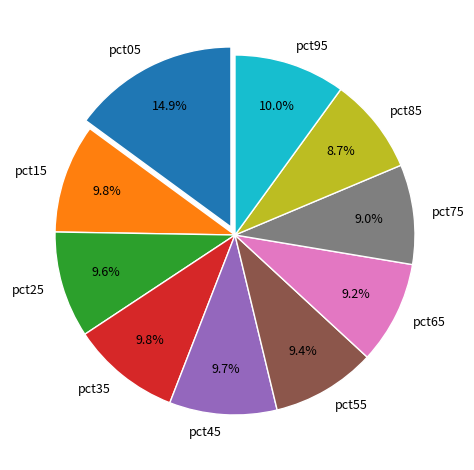

How much of the chart is everything except pct65?

90.8%